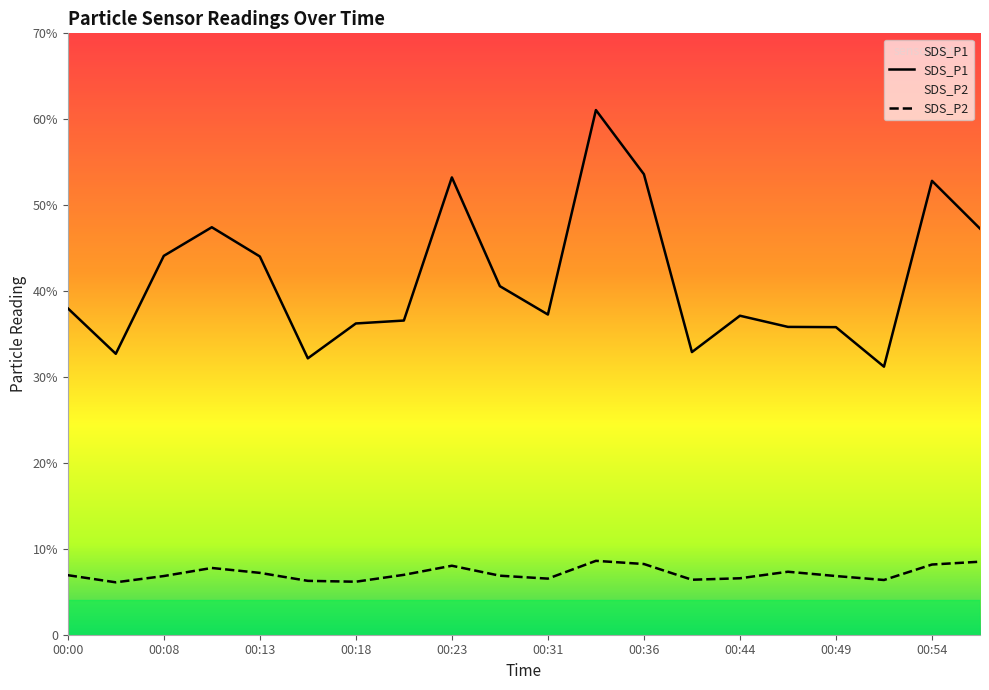

What is the difference between the second highest and minimum values in the SDS_P1 series?

22.4